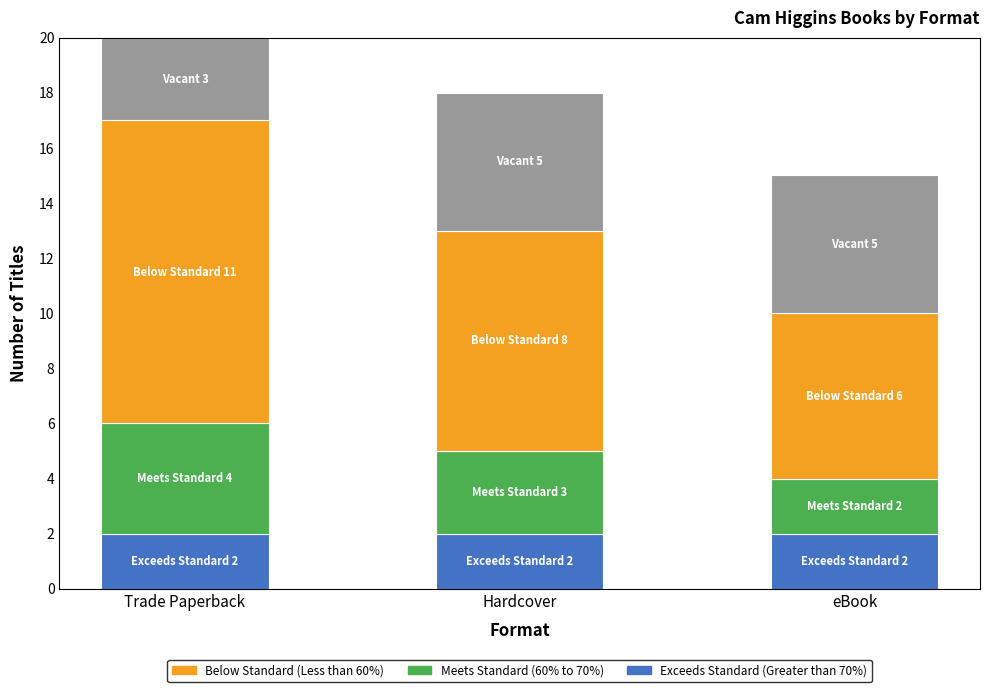

At which category is the sum across all series the highest?

Trade Paperback